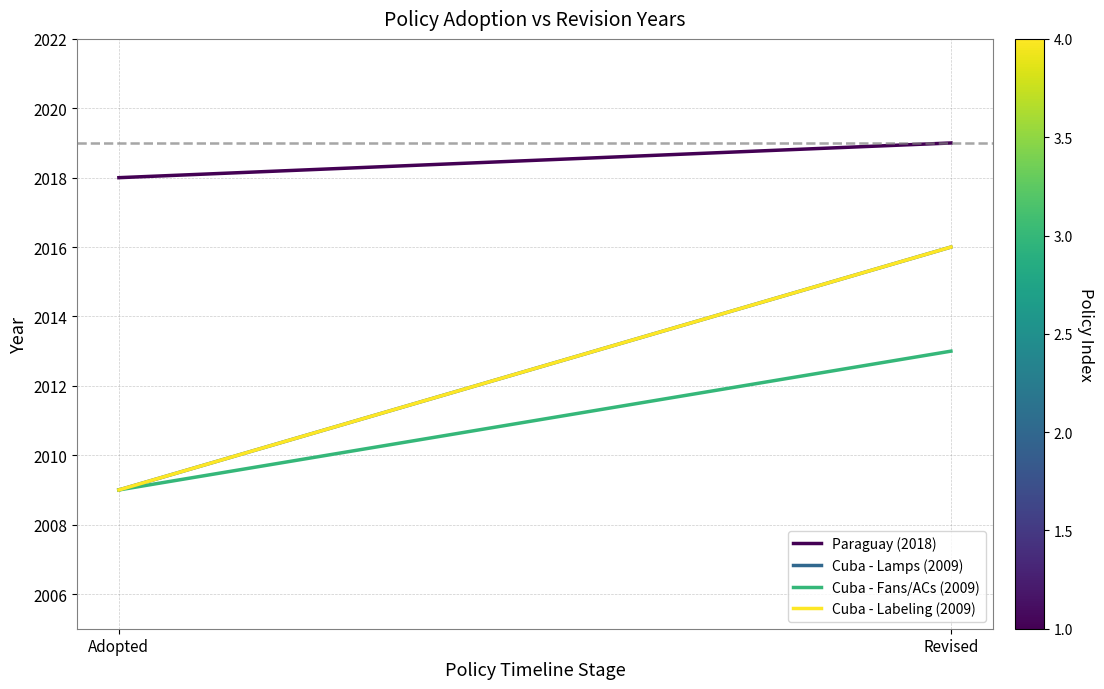

Between Adopted and Revised, which series saw the biggest shift?

Cuba - Lamps (2009)